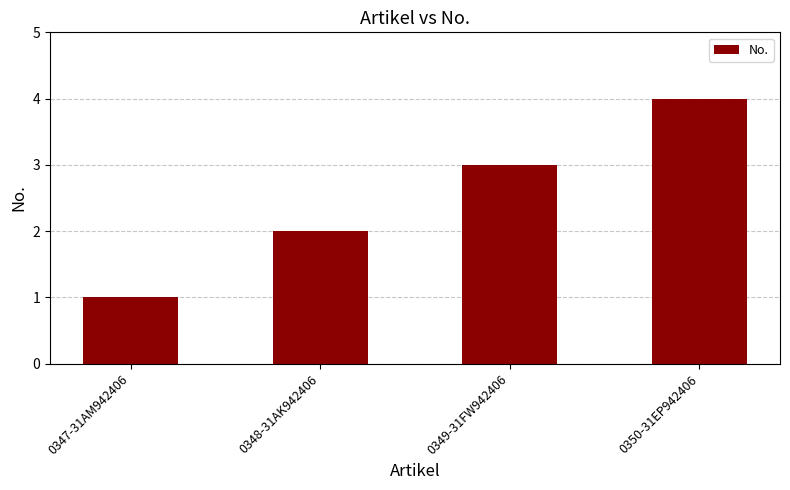

Does the chart contain any negative values?

No